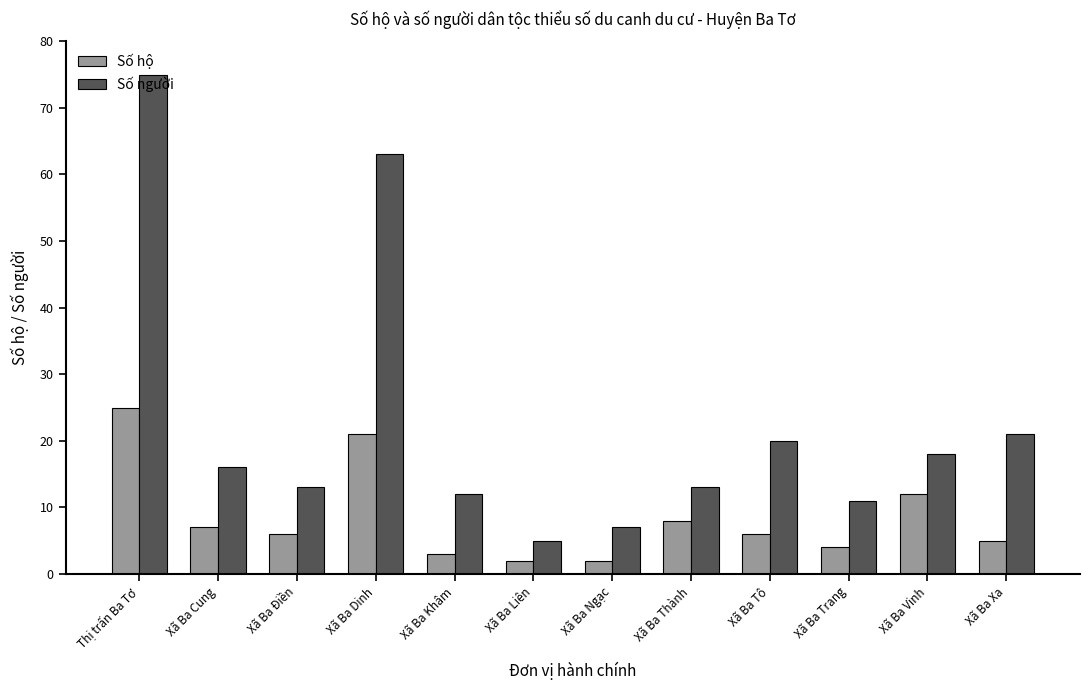

List the series in order of their overall mean, lowest first.

Số hộ, Số người